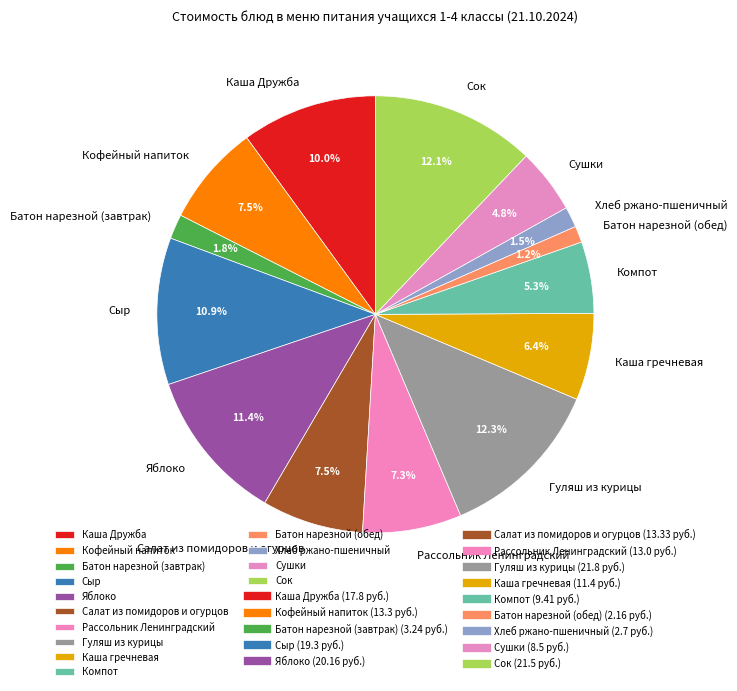

Approximately how many times larger is the value at Каша гречневая compared to Кофейный напиток?

0.9